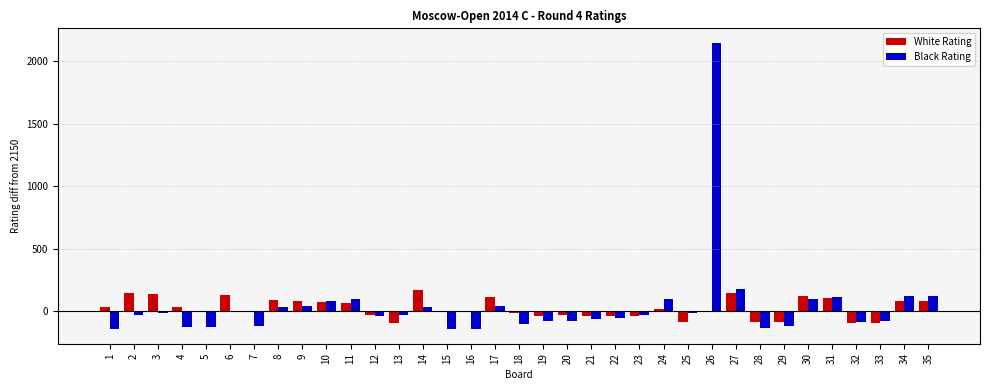

What is the highest value of the Black Rating series?

2150